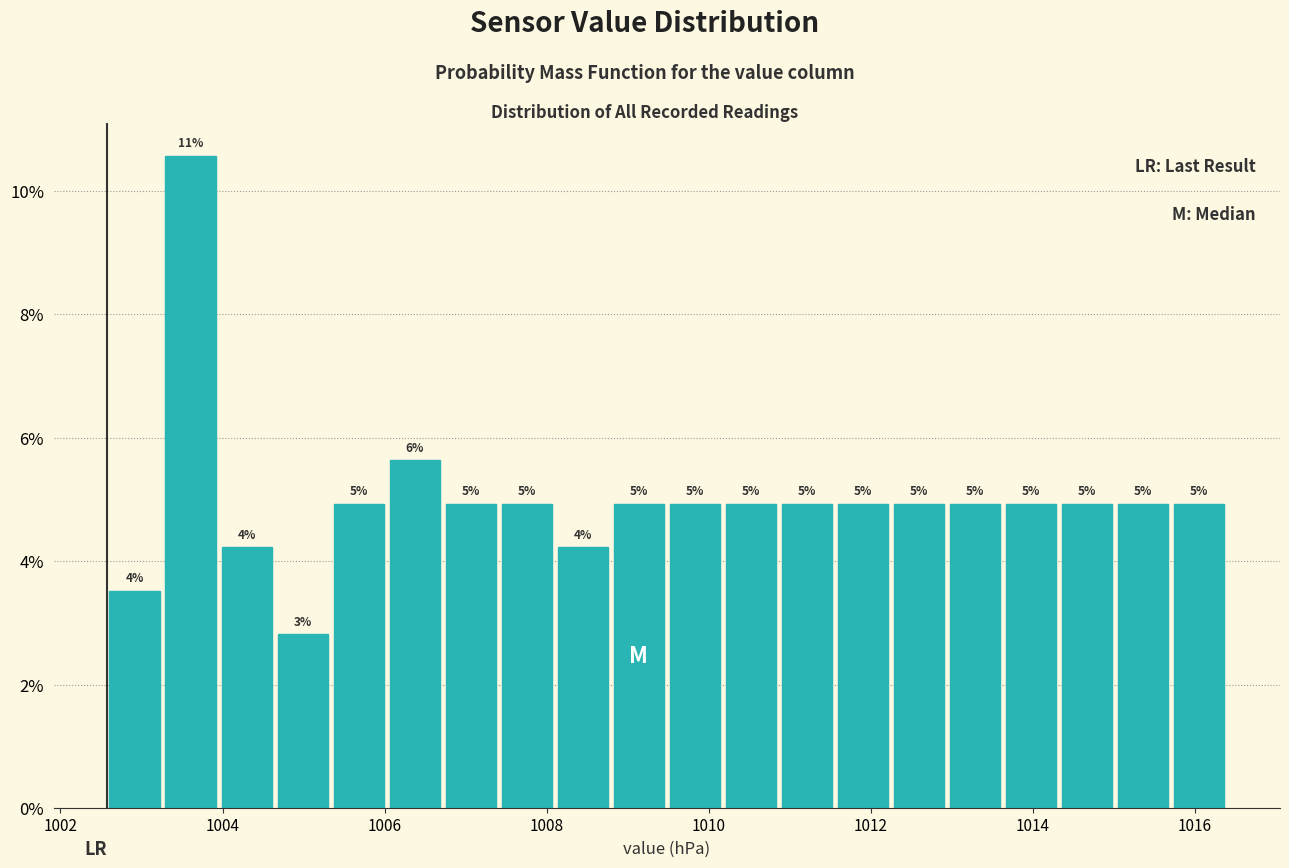

Around what value on the x-axis is the tallest bar? Give the approximate position of its centre, as read against the axis.

1003.6